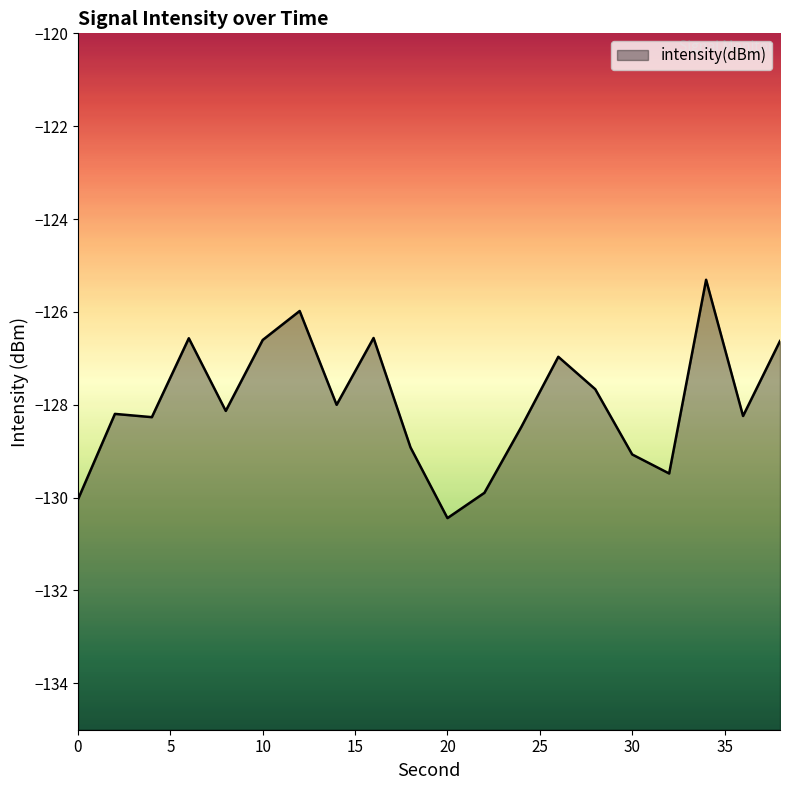

Read the value at 28.

-127.7